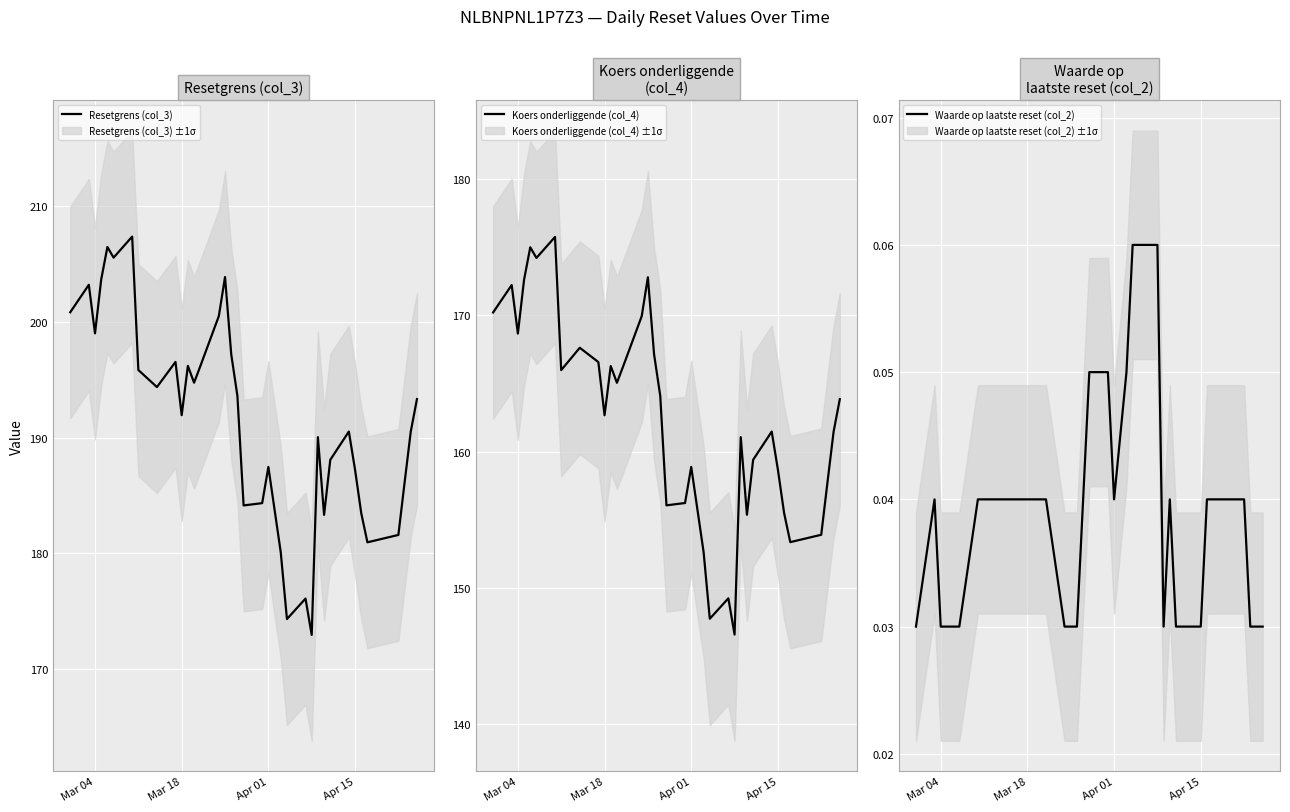

How many data points in Koers onderliggende (col_4) are less than 163?

18